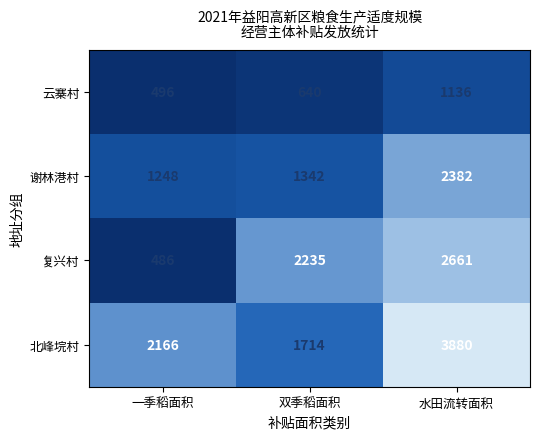

Reading left to right, list all the values displayed in this chart.

云寨村: 496	640	1136
谢林港村: 1248	1342	2382
复兴村: 486	2235	2661
北峰垸村: 2166	1714	3880